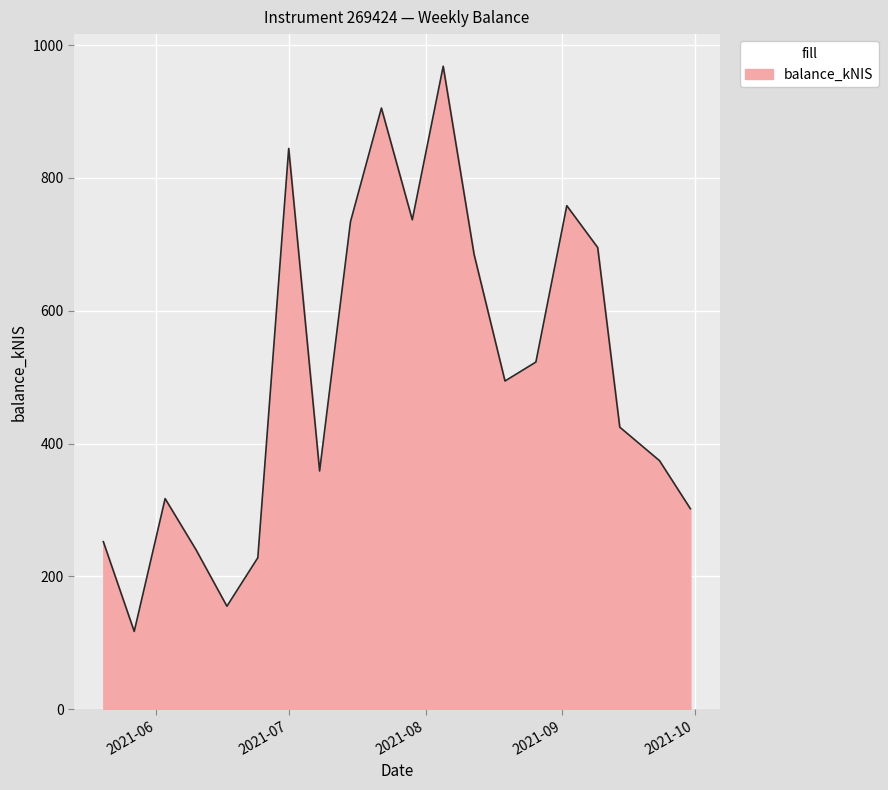

What is the minimum value shown in the chart?

117.2